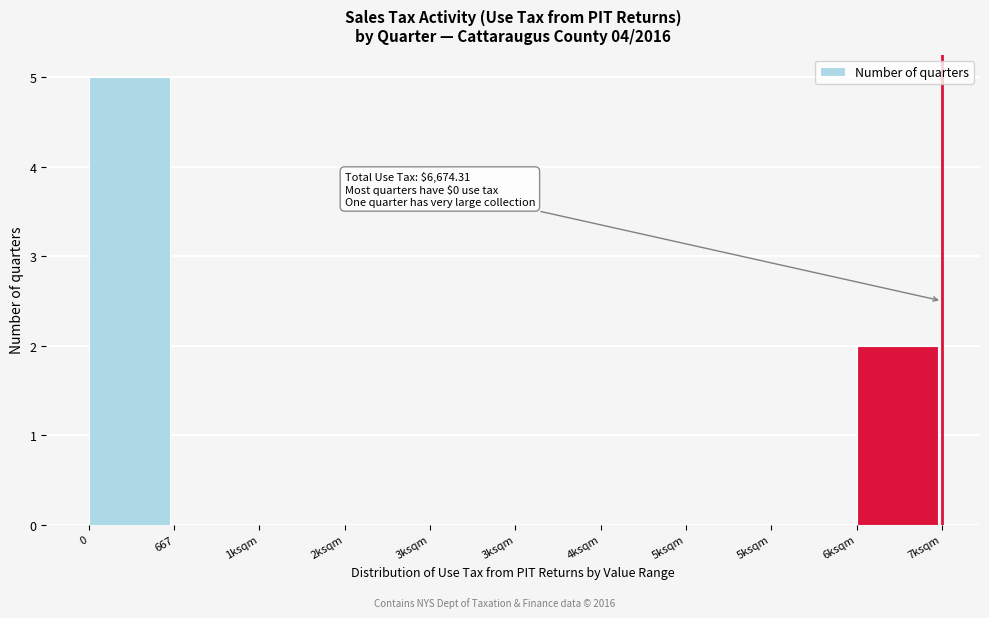

Count the number of categories in the chart.

10